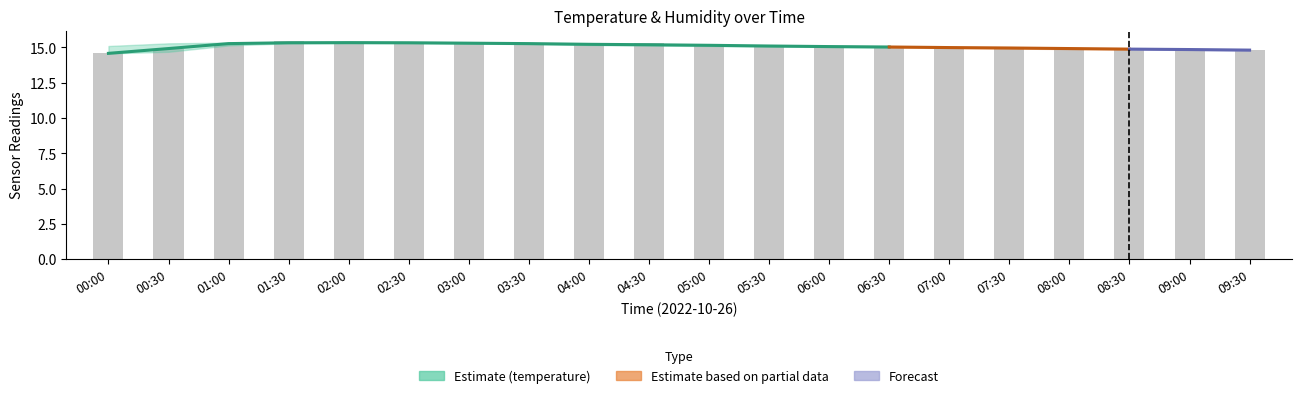

What is the average value?

15.1